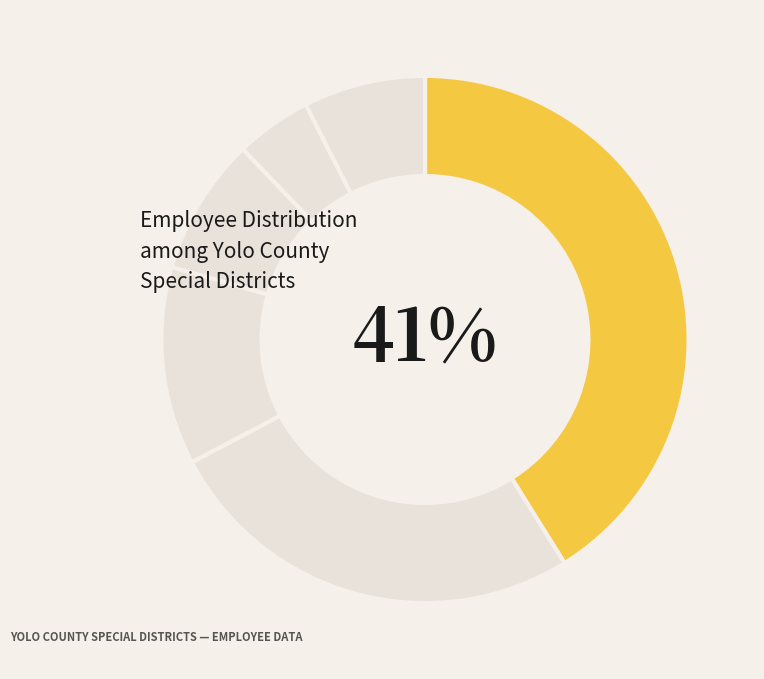

How many segments does this pie chart have?

6